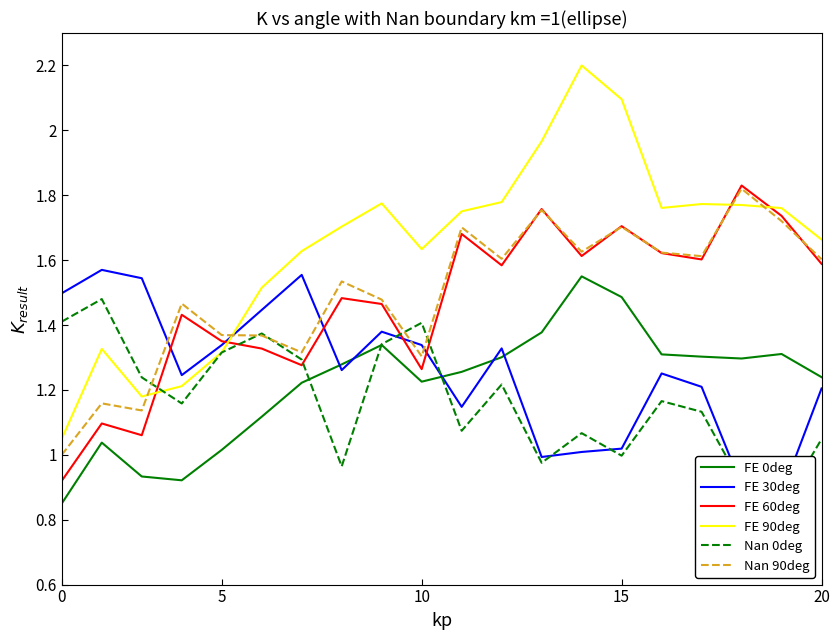

Is it true that Nan 90deg equals 1.7 at 15?

True